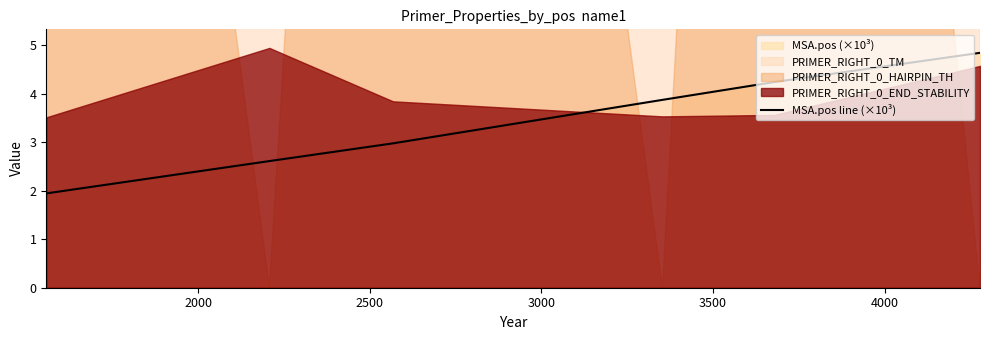

What is the lowest value of the MSA.pos line (×10³) series?

1.9